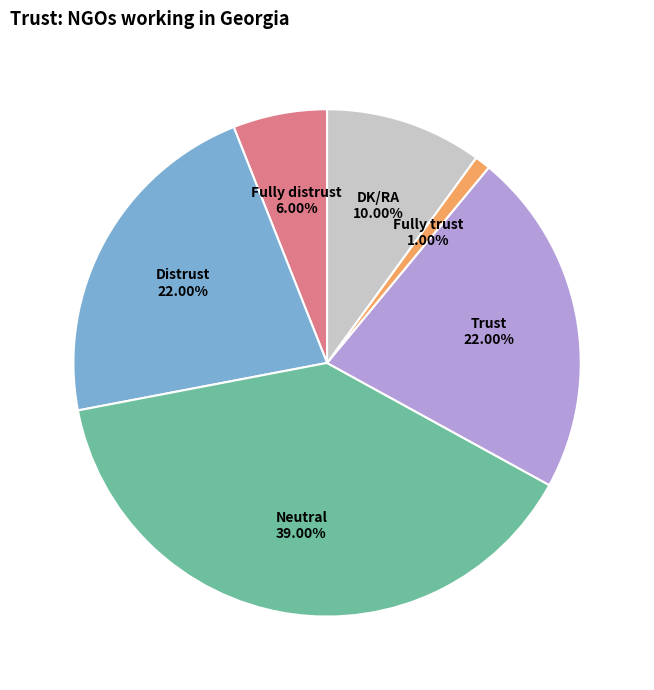

True or false: Fully trust accounts for 14% of the total.

False